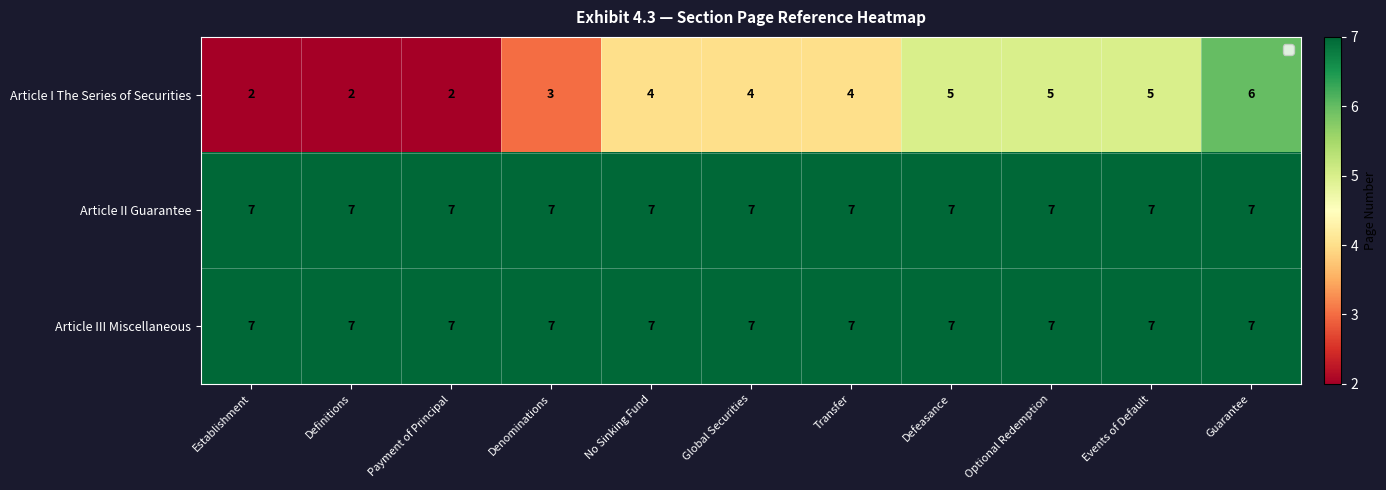

The Article III Miscellaneous series shows 7 at Defeasance. True or false?

True